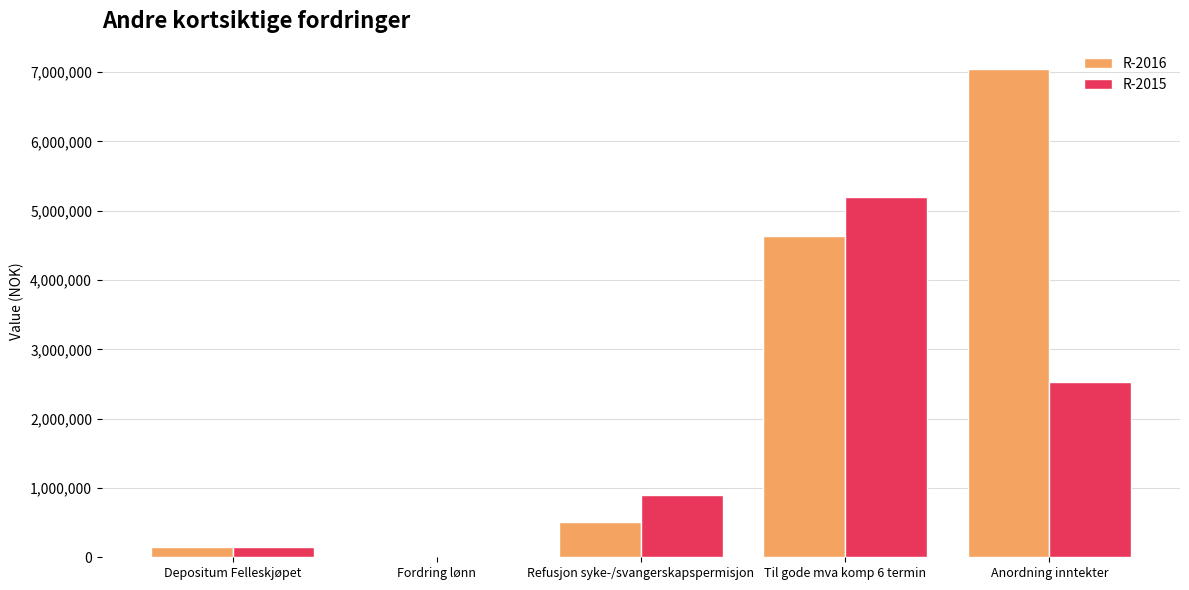

At which category does the chart reach its peak across all series?

Anordning inntekter